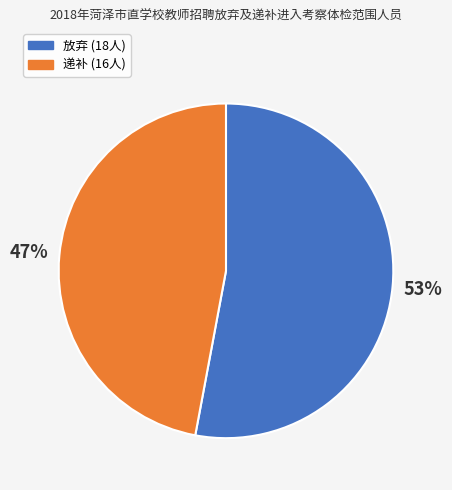

What is the ratio of the value at 放弃 to the value at 递补?

1.1